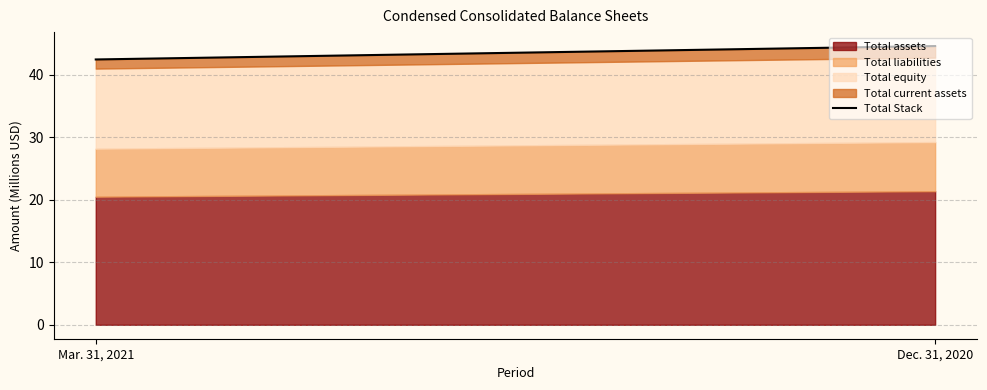

What is the difference between the values at Mar. 31, 2021 and Dec. 31, 2020?

2.1